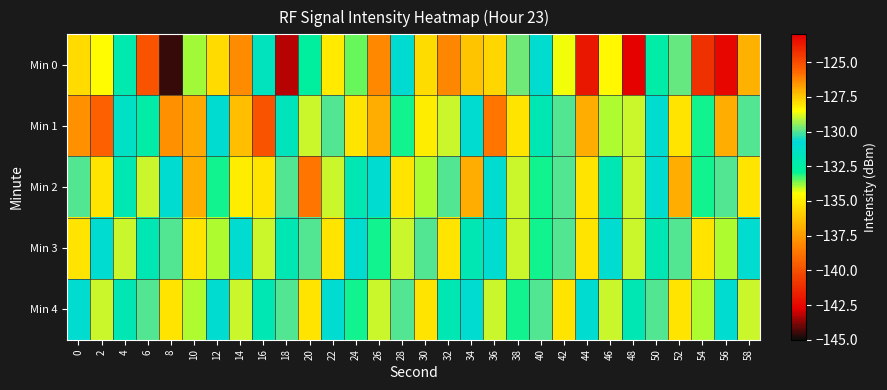

Rank the series by their maximum value, from lowest to highest.

Min 3, Min 4, Min 2, Min 1, Min 0